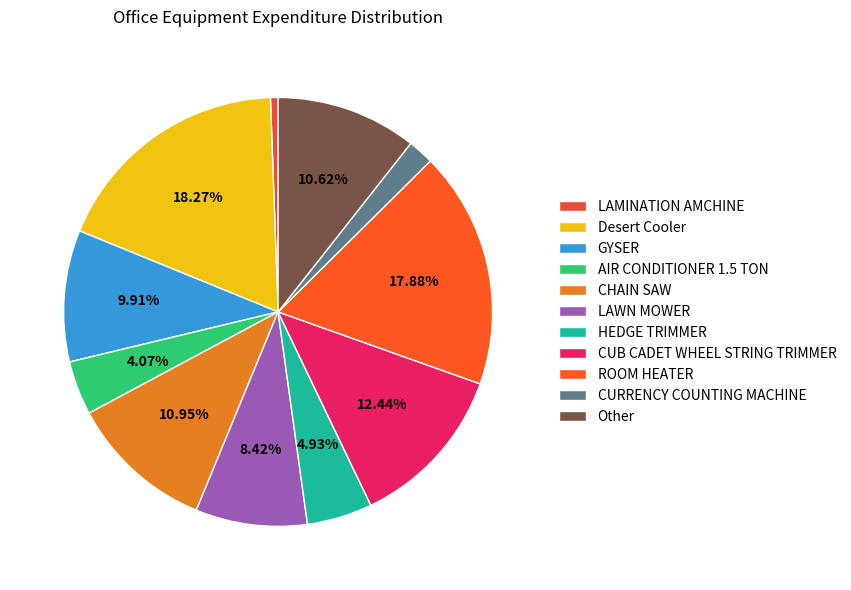

To the nearest percent, what is the average slice percentage?

9%